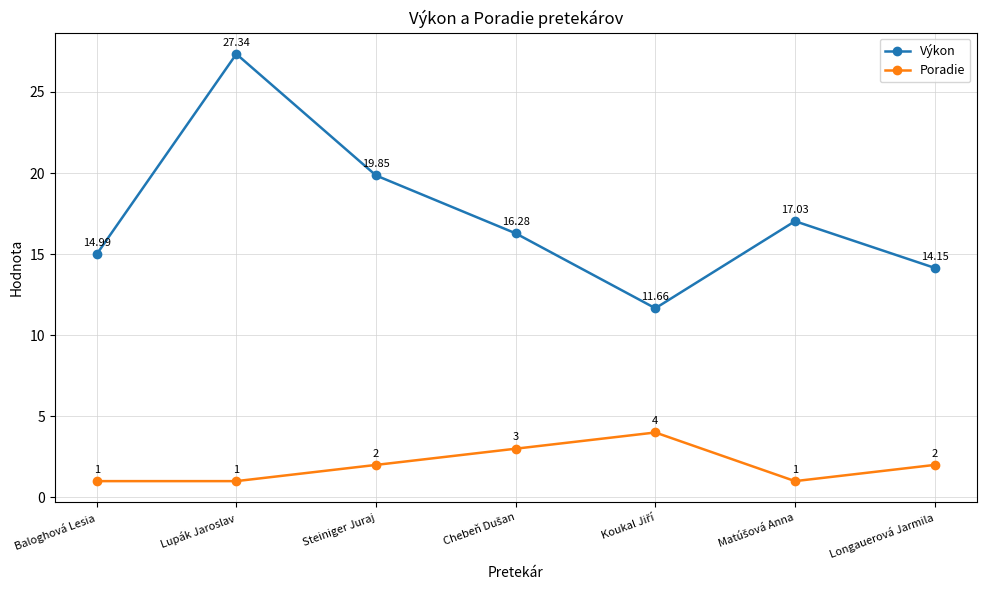

What are all the series names shown in the legend?

Výkon, Poradie